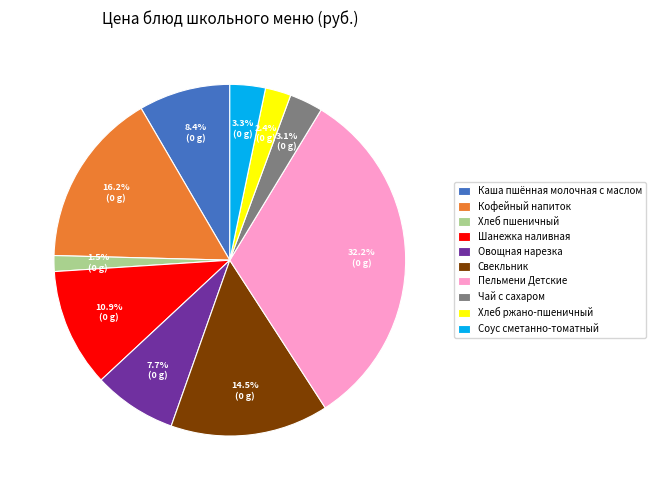

Does Кофейный напиток account for over 50% of the chart?

No